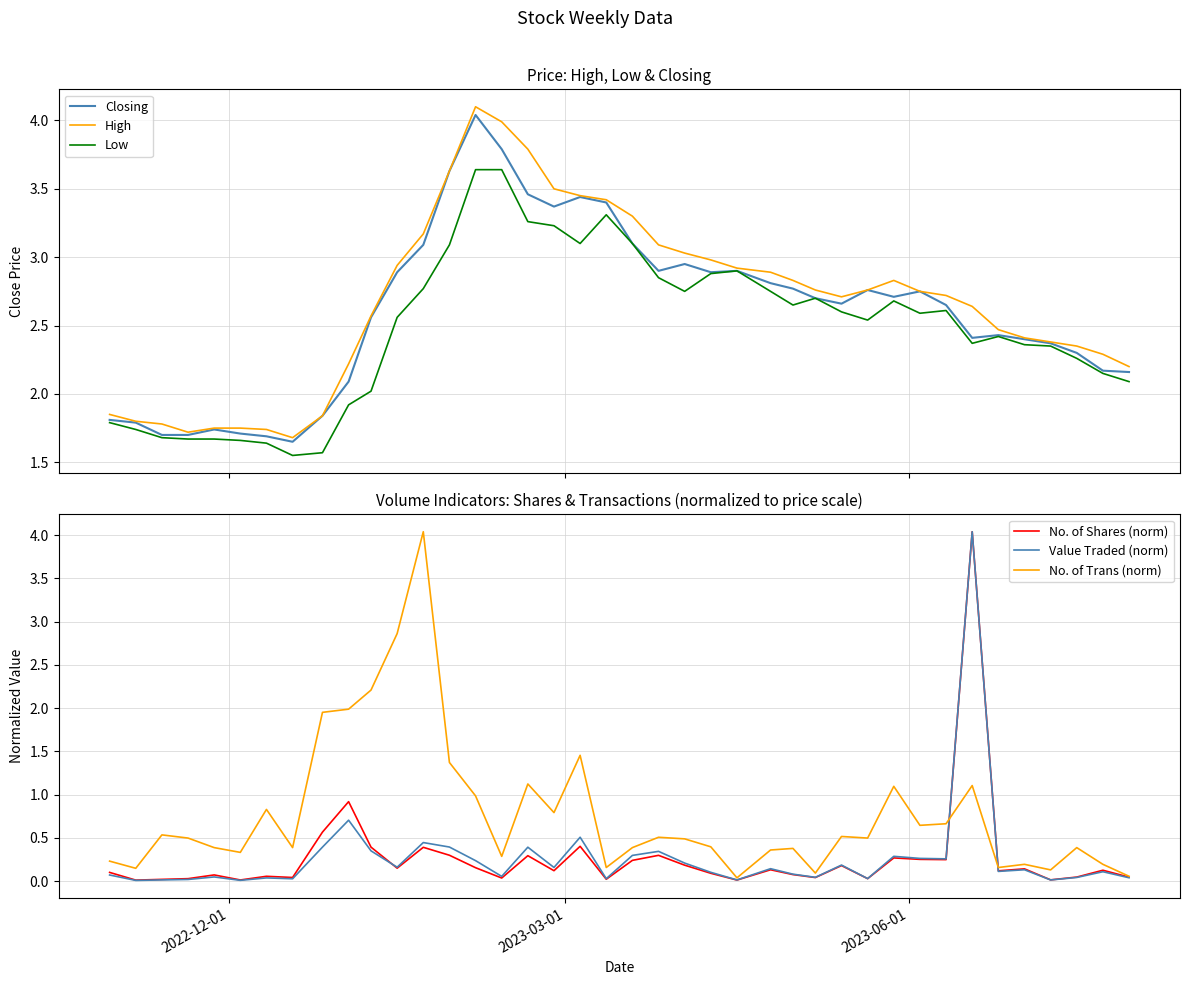

What is the lowest value of the High series?

1.7